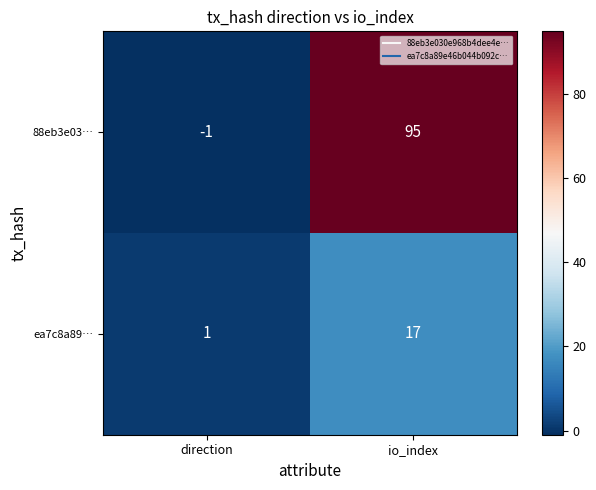

What is the sum of the 88eb3e03… values at io_index and direction?

94